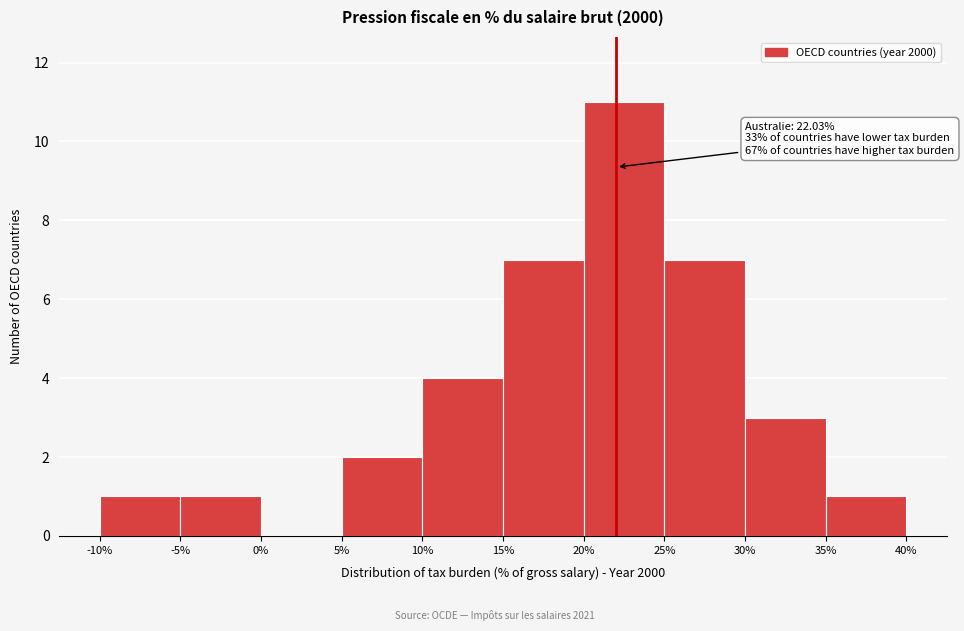

Which range on the x-axis has the tallest bar?

20% to 25%